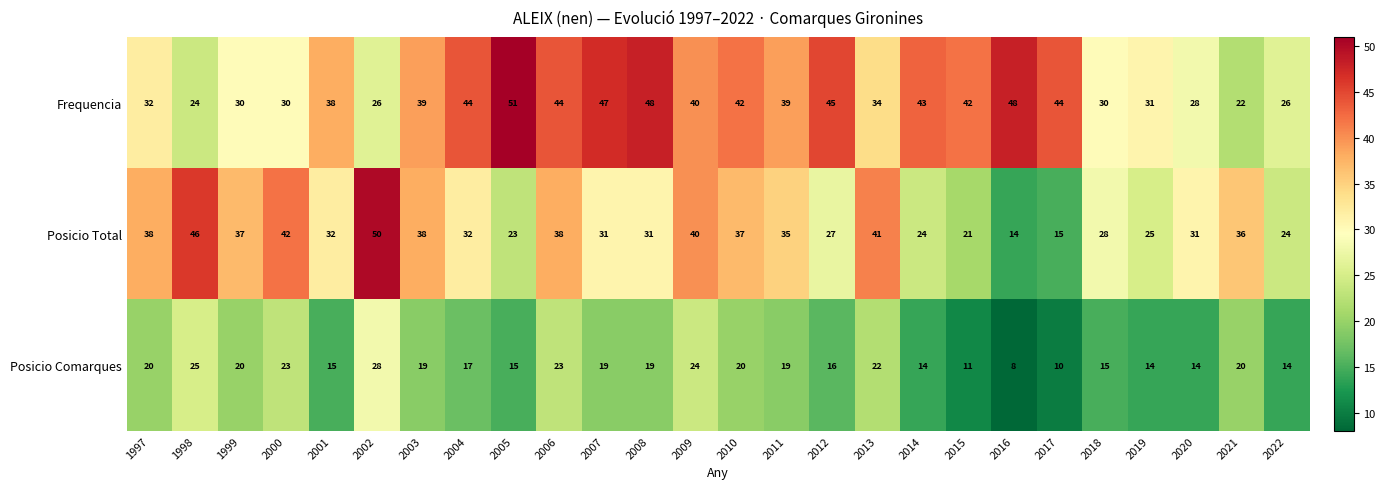

Rank the series at 2018 from lowest to highest value.

Posicio Comarques, Posicio Total, Frequencia